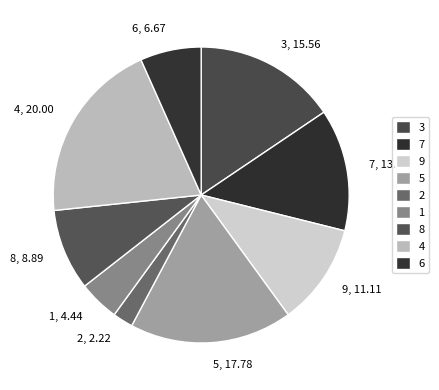

How many segments does this pie chart have?

9